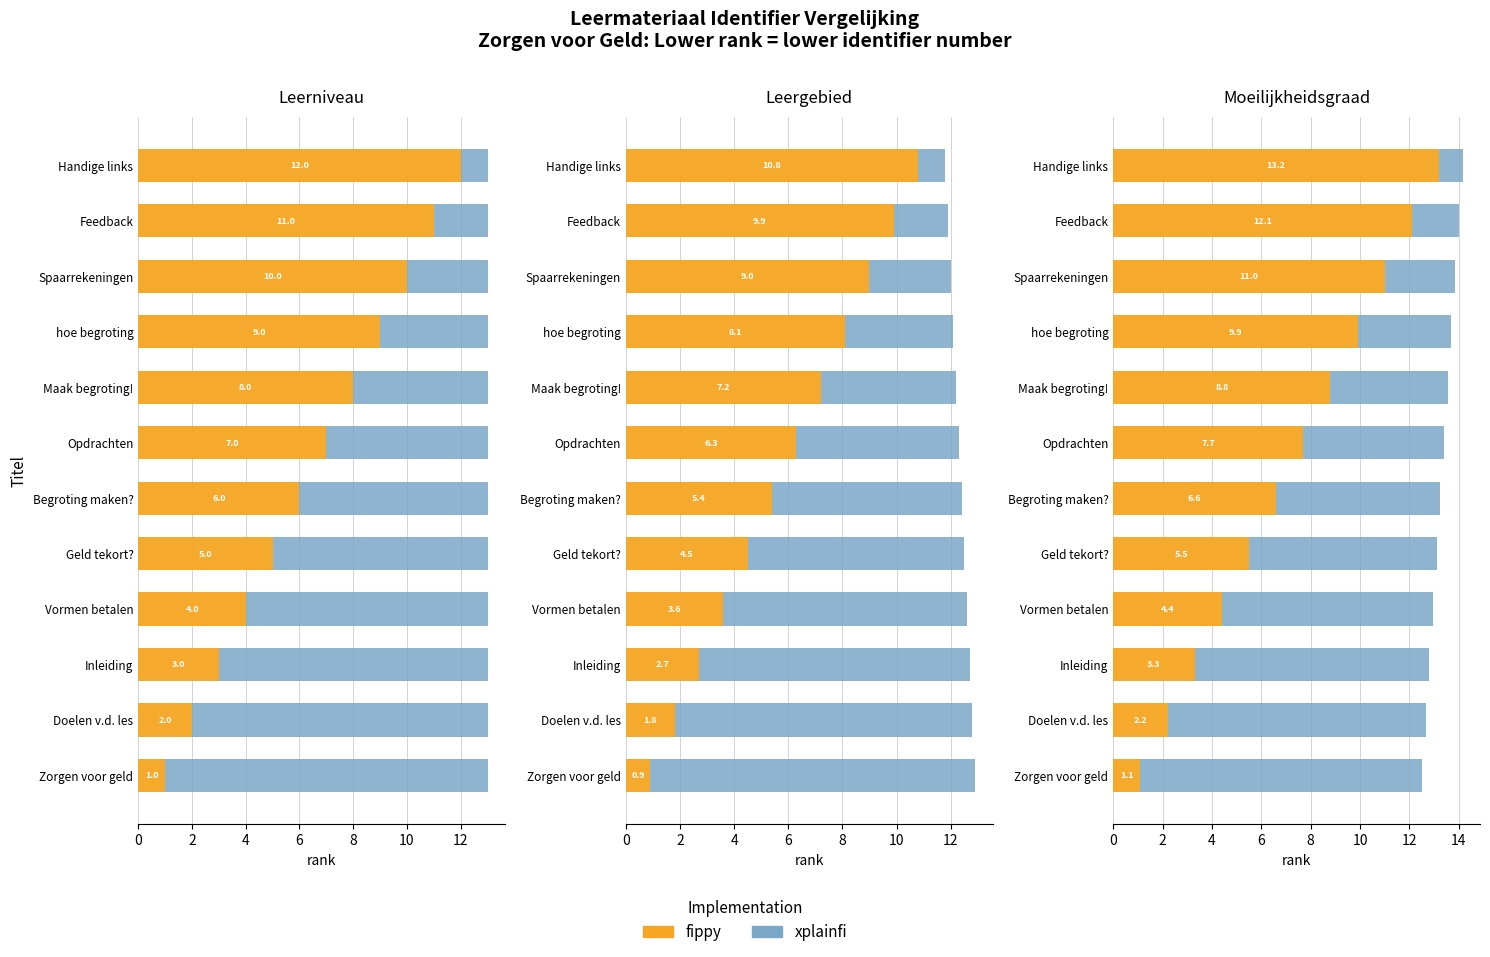

What are all the series names shown in the legend?

fippy, xplainfi